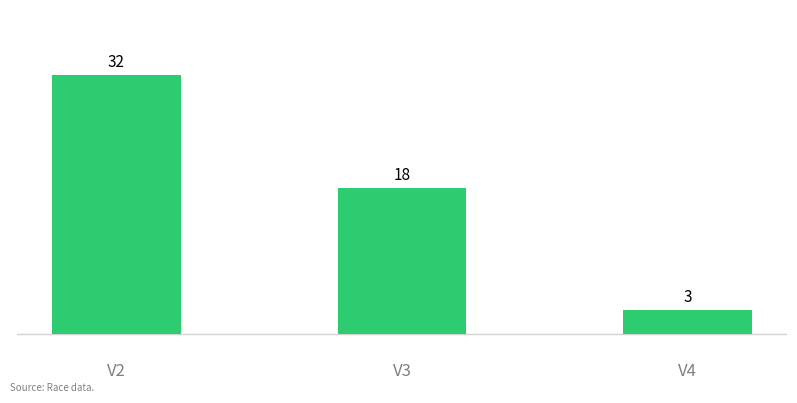

Reading right to left, list all the values displayed in this chart.

V4=3	V3=18	V2=32